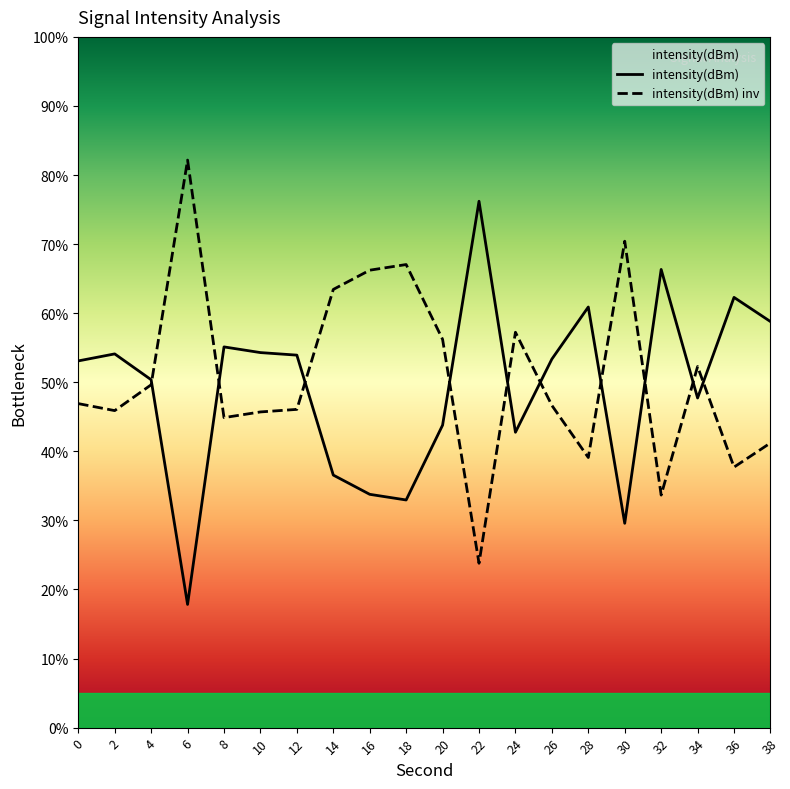

Where is the first local minimum for intensity(dBm)?

6